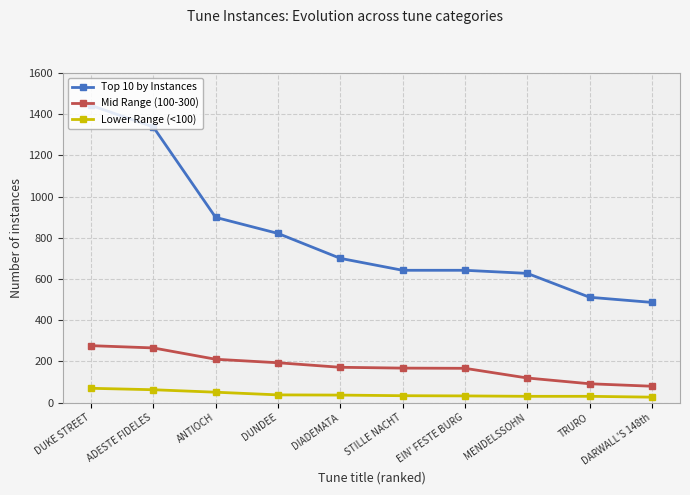

Which series changed the most between ADESTE FIDELES and STILLE NACHT?

Top 10 by Instances